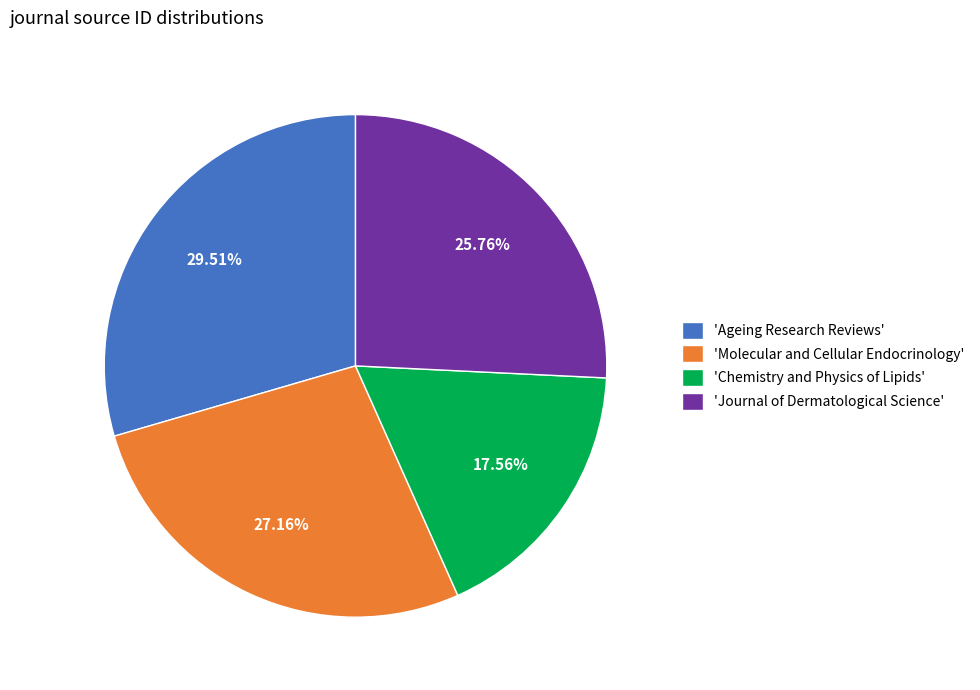

How many slices are in this pie chart?

4